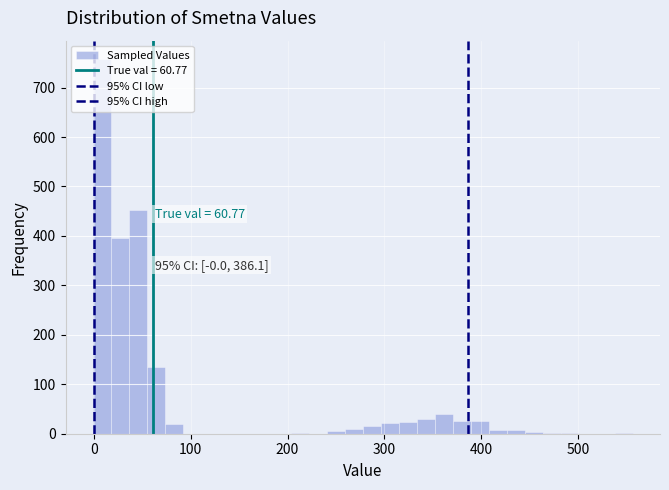

Read against the x-axis, roughly where is the centre of the tallest bar?

10